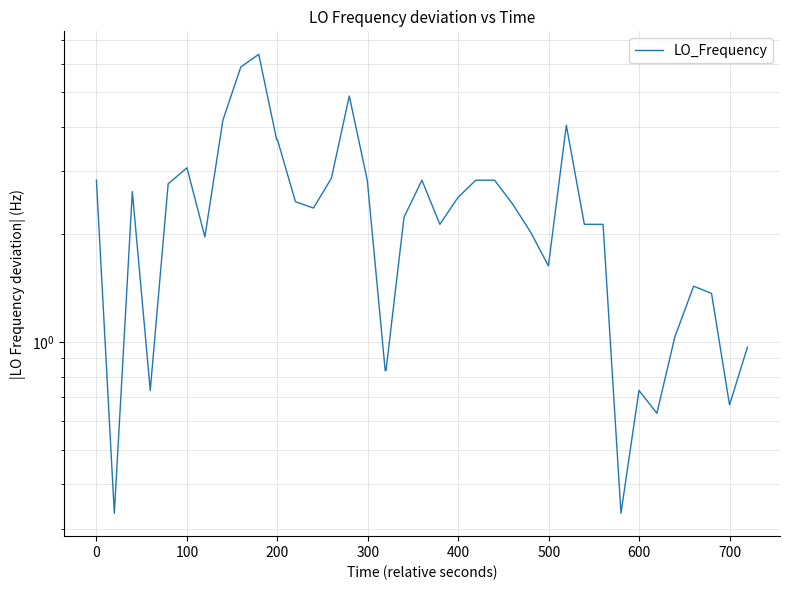

The value at 19 is 0.5. True or false?

False